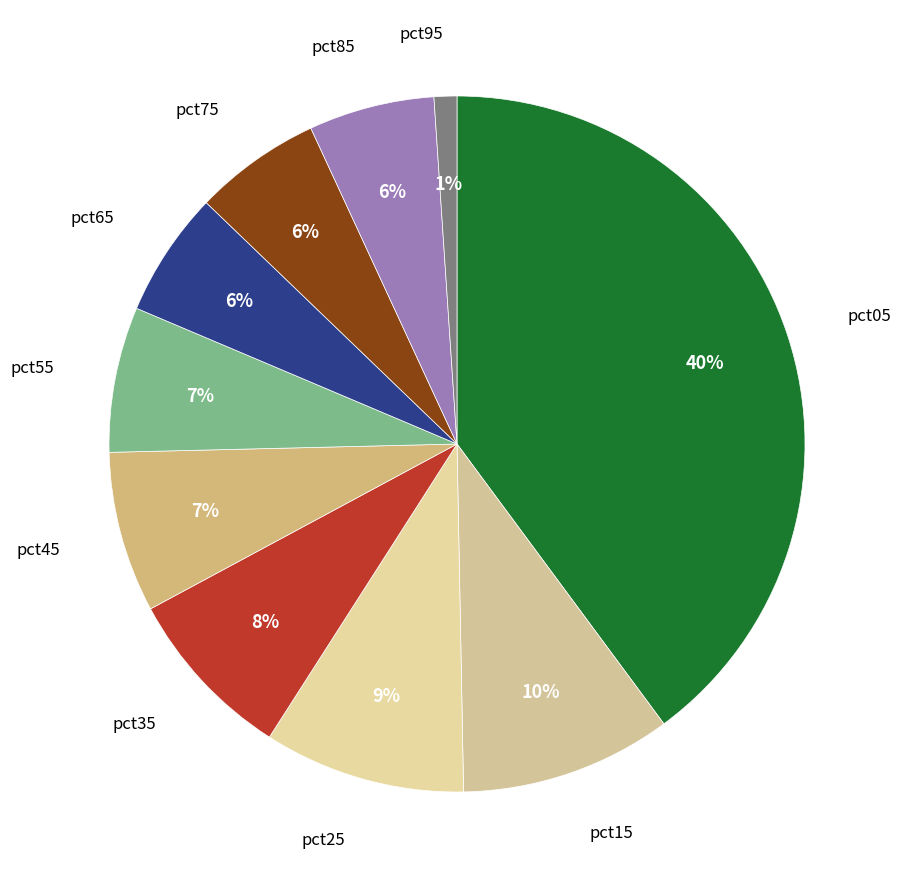

To the nearest percent, what is the average slice percentage?

10%